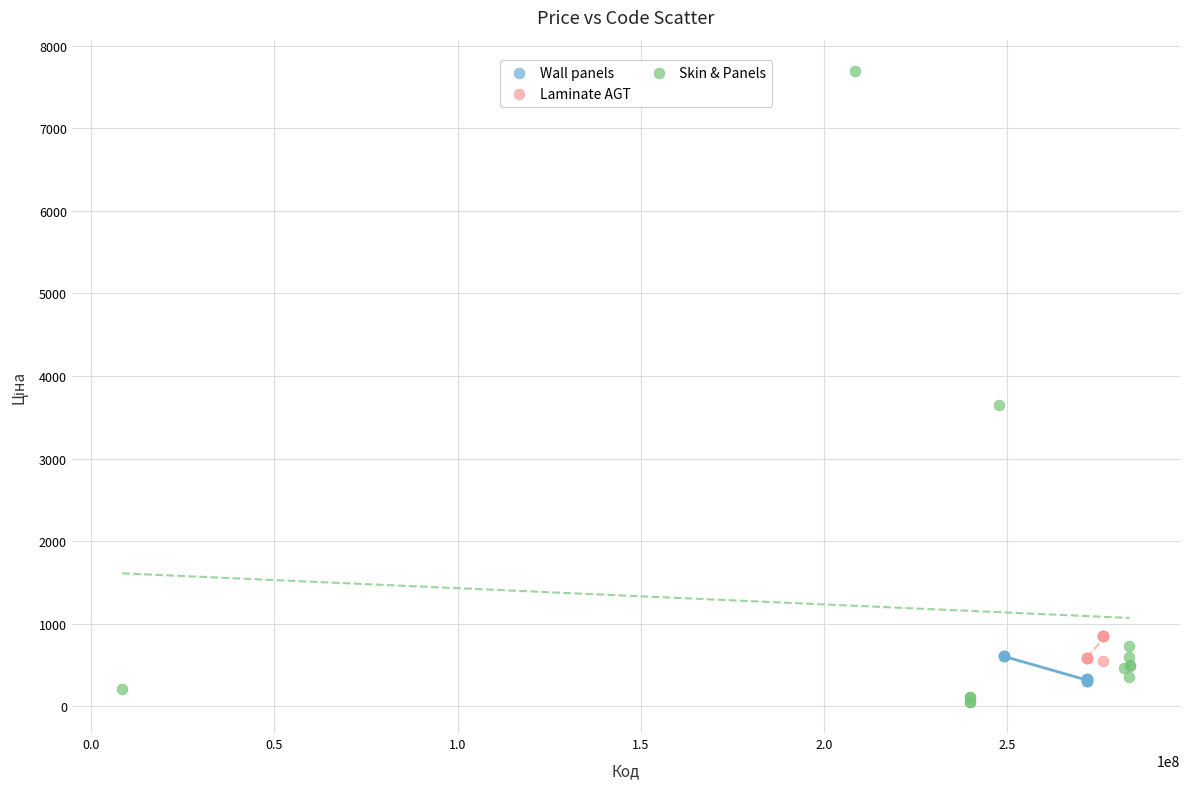

Which series reaches the maximum Y coordinate?

Skin & Panels